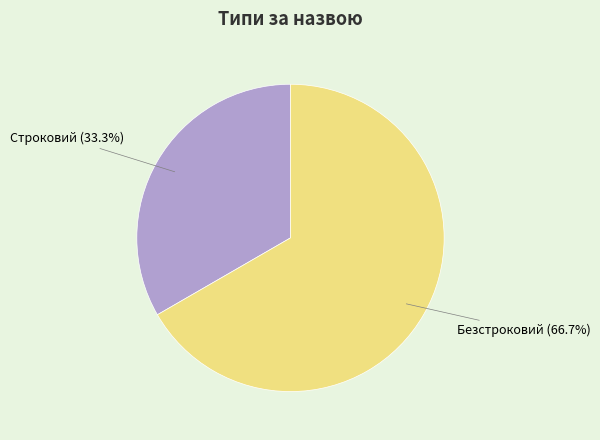

How many slices are in this pie chart?

2